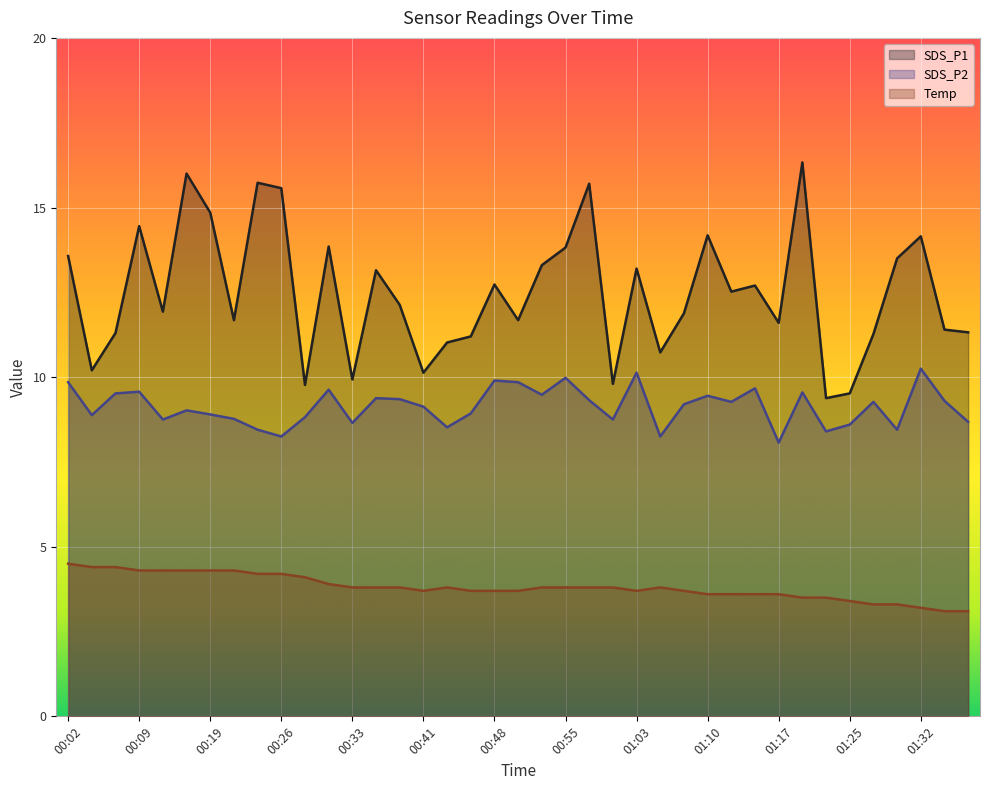

Rank the series at 00:55 from highest to lowest value.

SDS_P1, SDS_P2, Temp